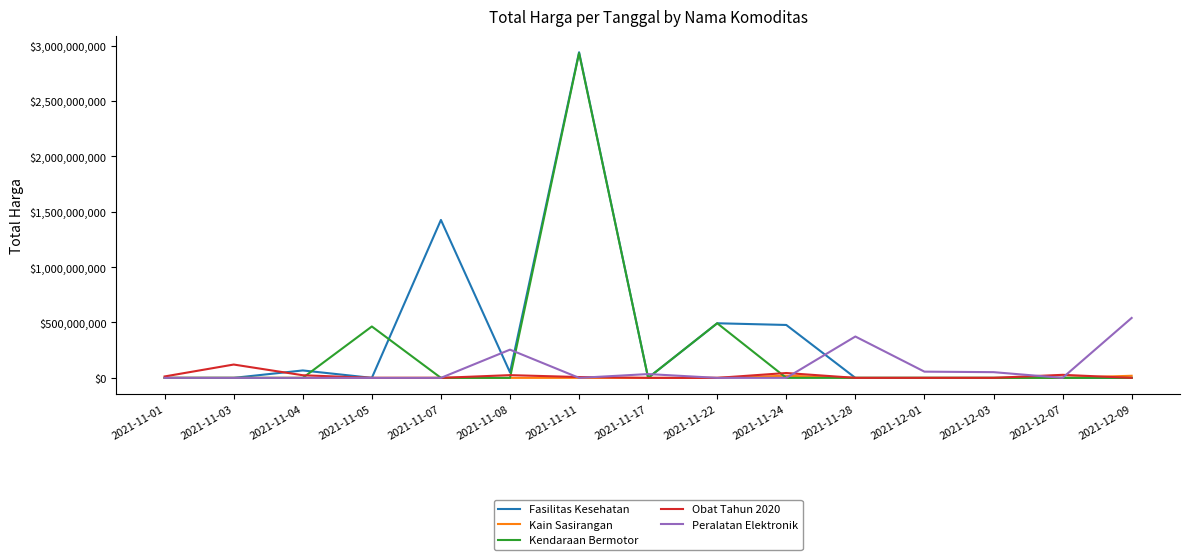

What is the average value of the Kendaraan Bermotor series?

259237607